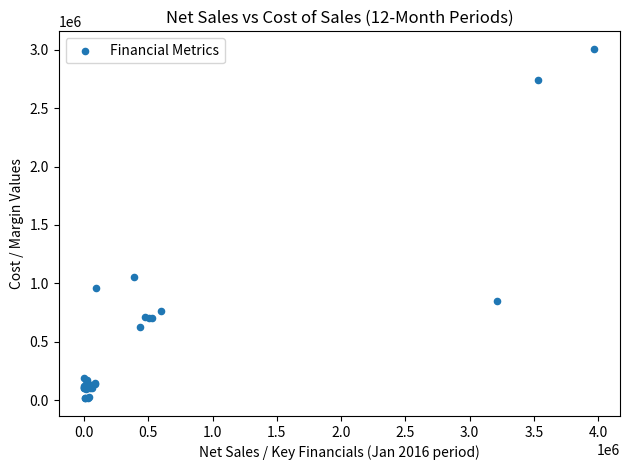

What Y value in the scatter plot is closest to 1511084?

1058824